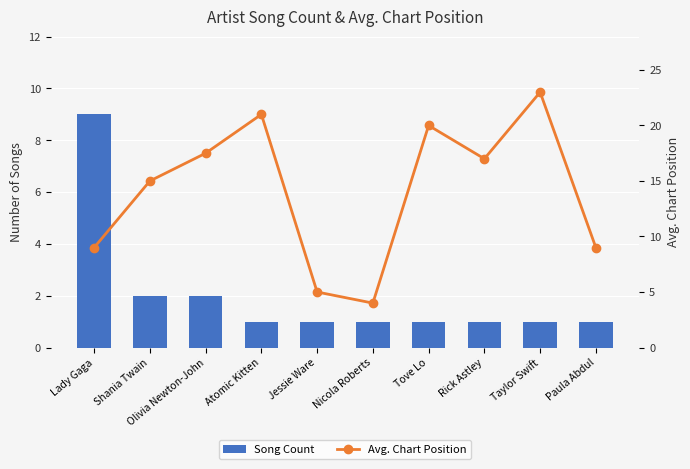

Which category has the lowest value in the Song Count series?

Atomic Kitten